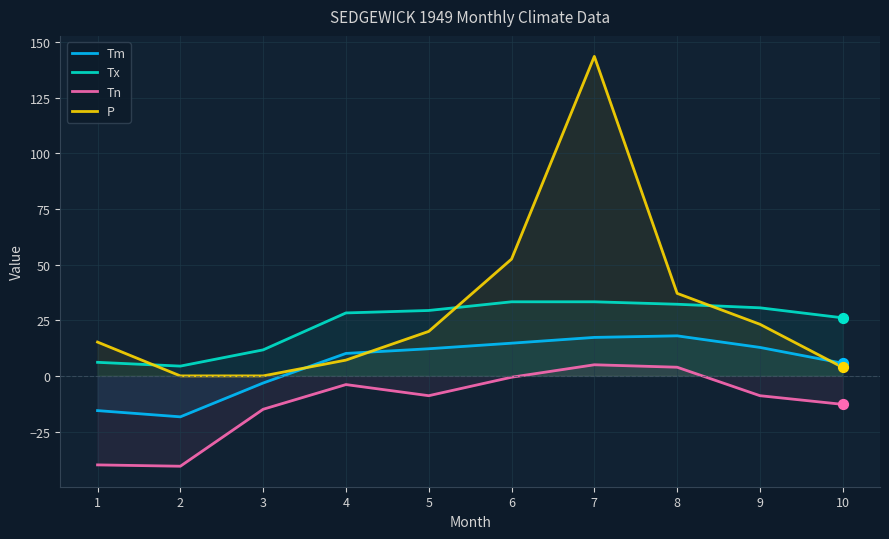

At which category is the sum across all series the highest?

7